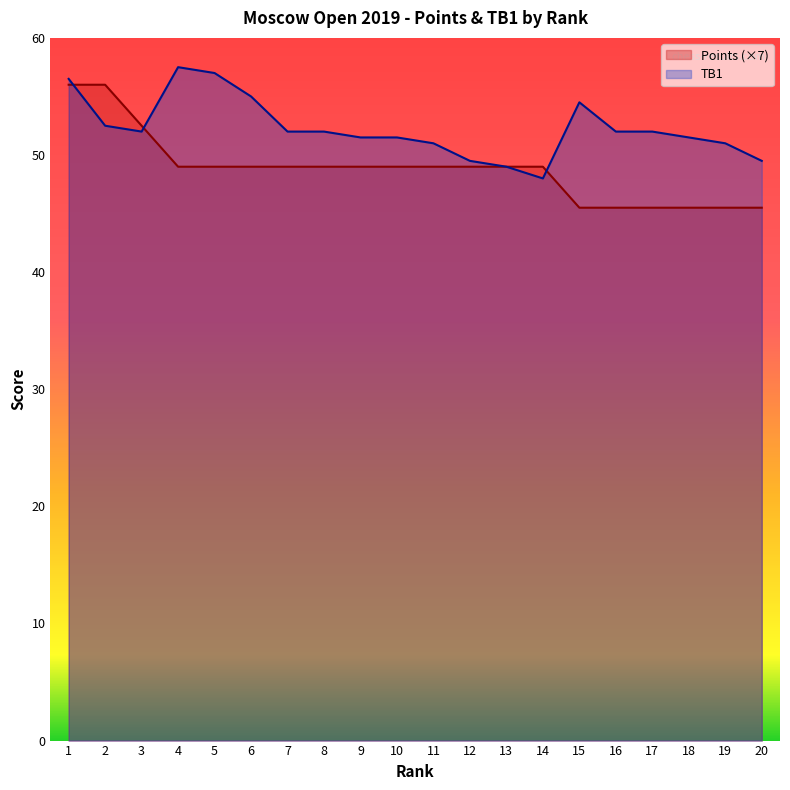

Where is the first local maximum for TB1?

4